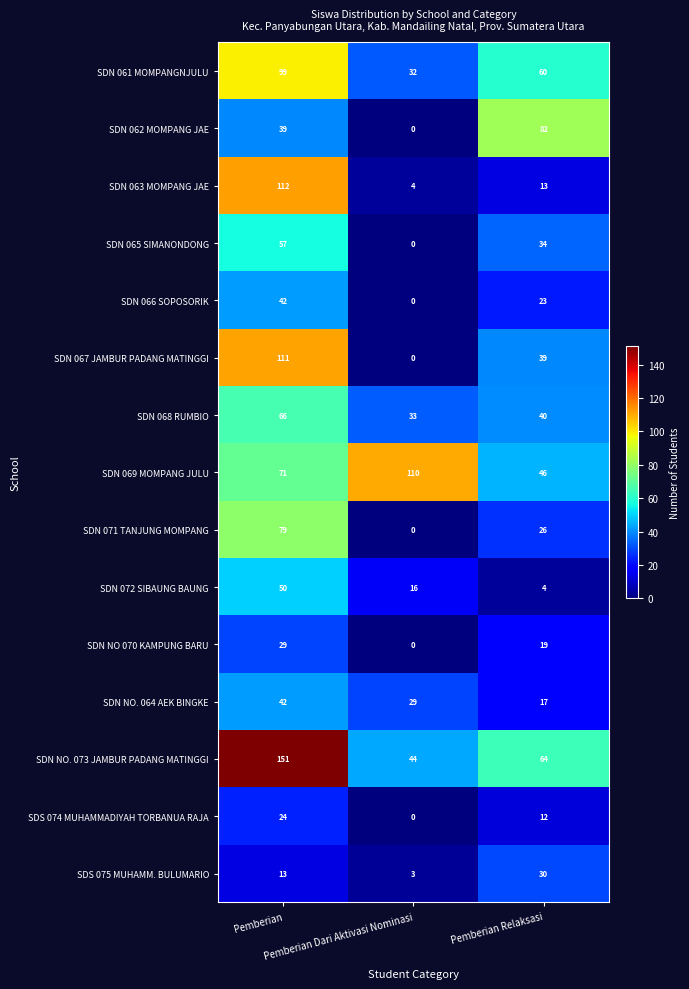

Which series has the widest spread of values?

SDN 067 JAMBUR PADANG MATINGGI